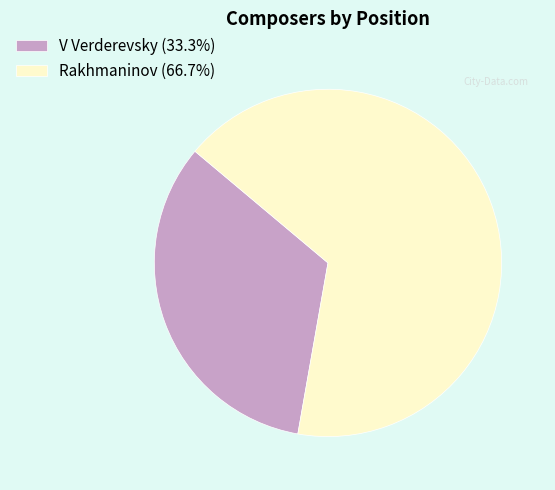

Does Rakhmaninov account for over 50% of the chart?

Yes